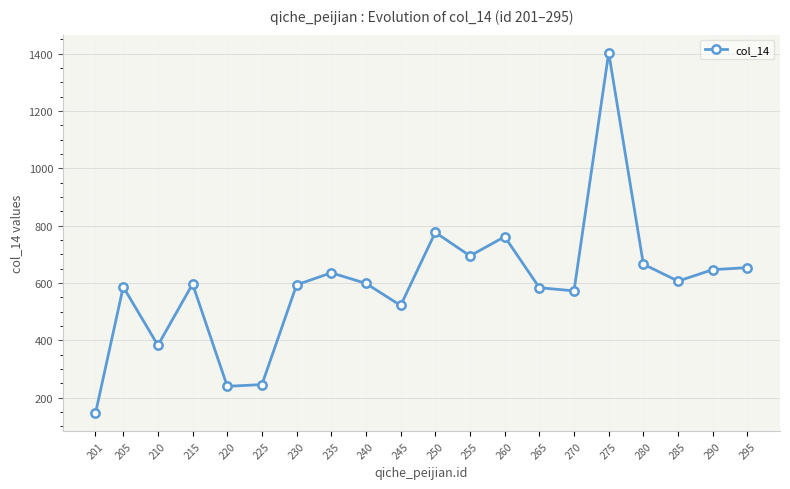

Which category has the lowest value across all series?

201